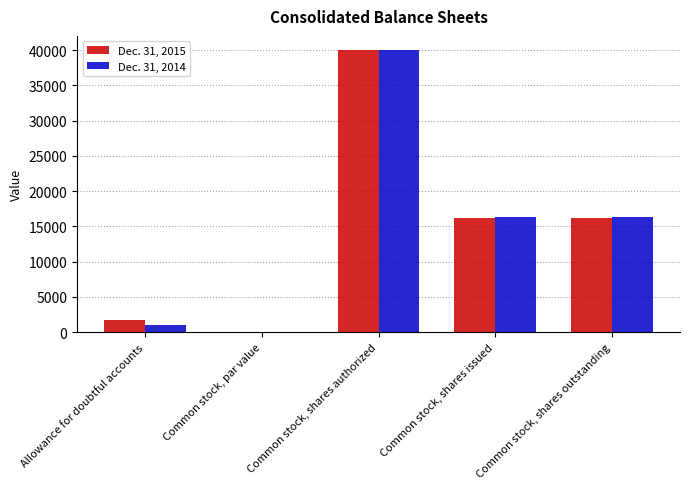

Which category has the highest value across all series?

Common stock, shares authorized